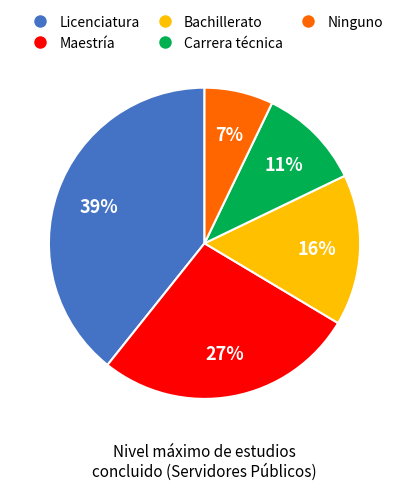

What is the largest slice in the pie chart?

Licenciatura